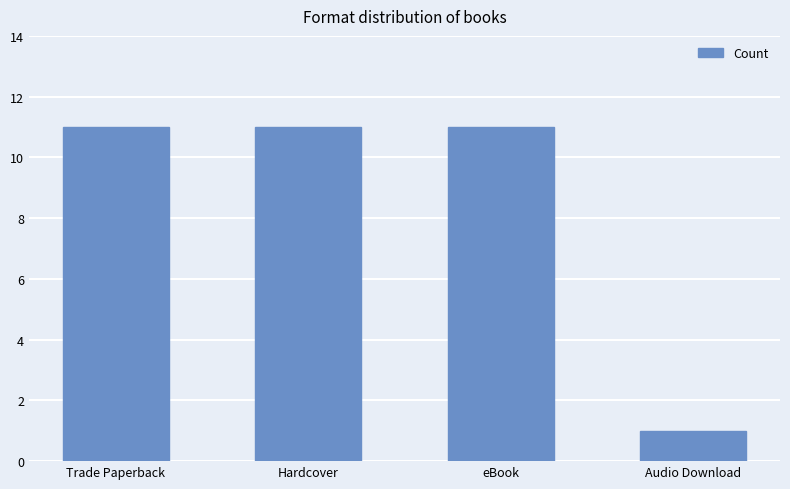

What is the change in value from Hardcover to Audio Download?

-10